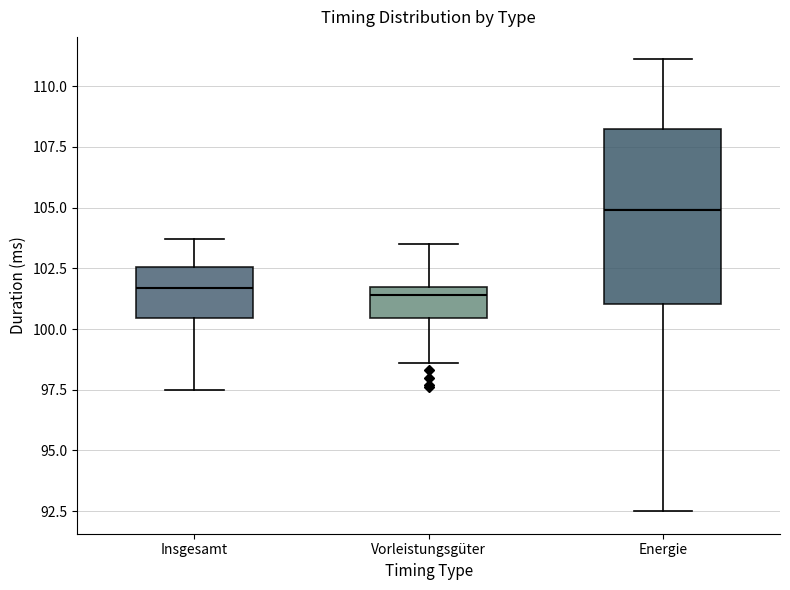

Which box's median line is the highest?

Energie